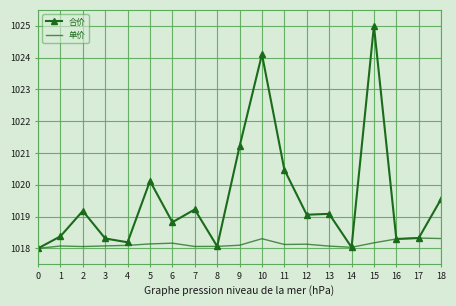

The value of 合价 at 1 is 1018.4. True or false?

True